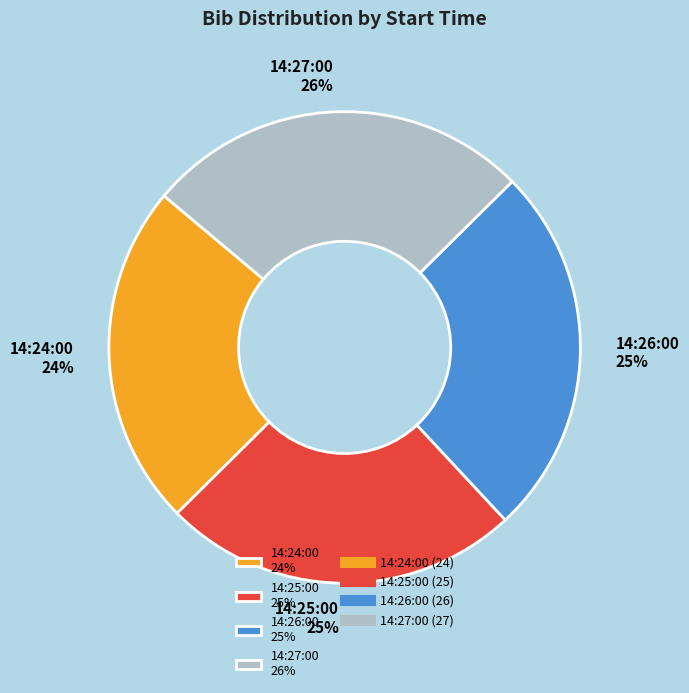

Between 14:27:00 26% and 14:25:00 25%, which is larger?

14:27:00 26%